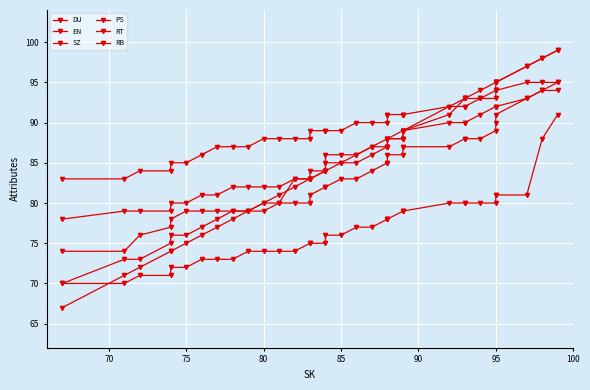

How many distinct data groups are displayed?

6